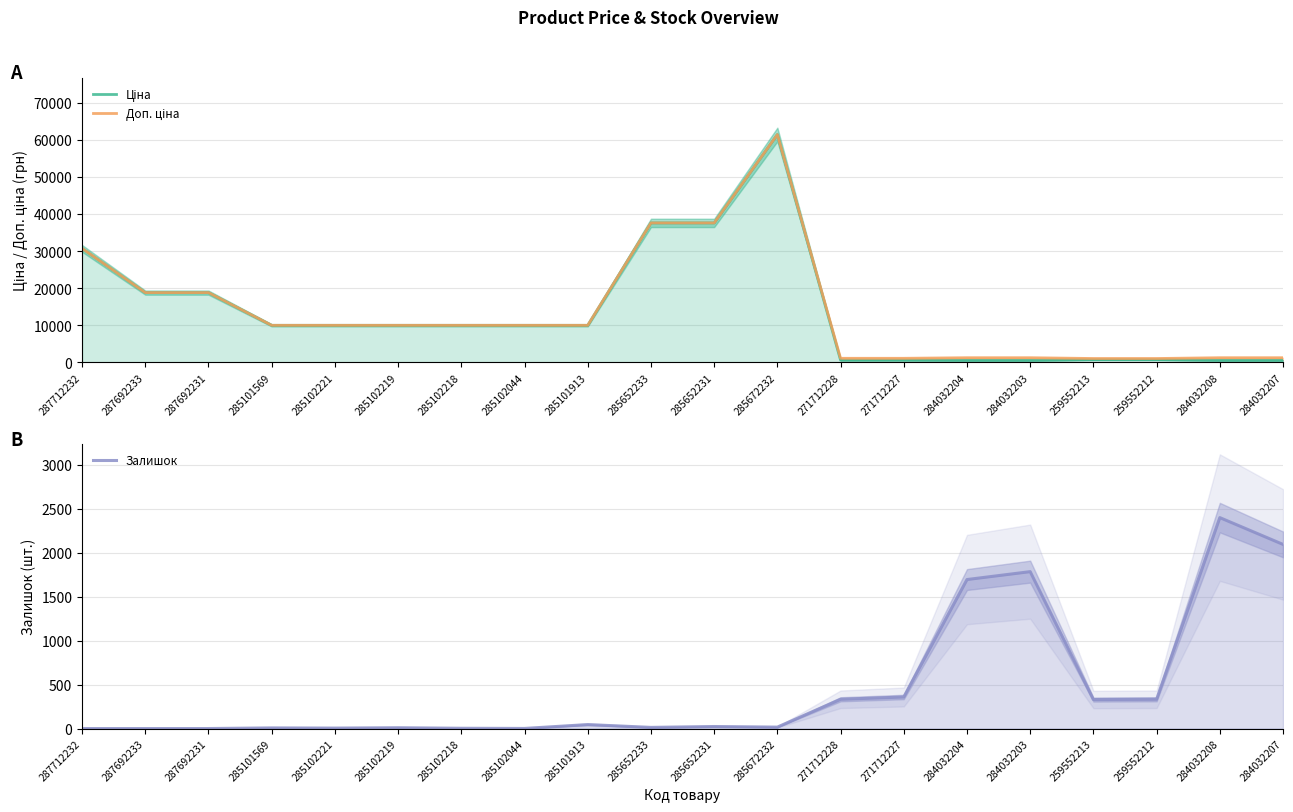

What is the label of the 13th point from the right?

285102044